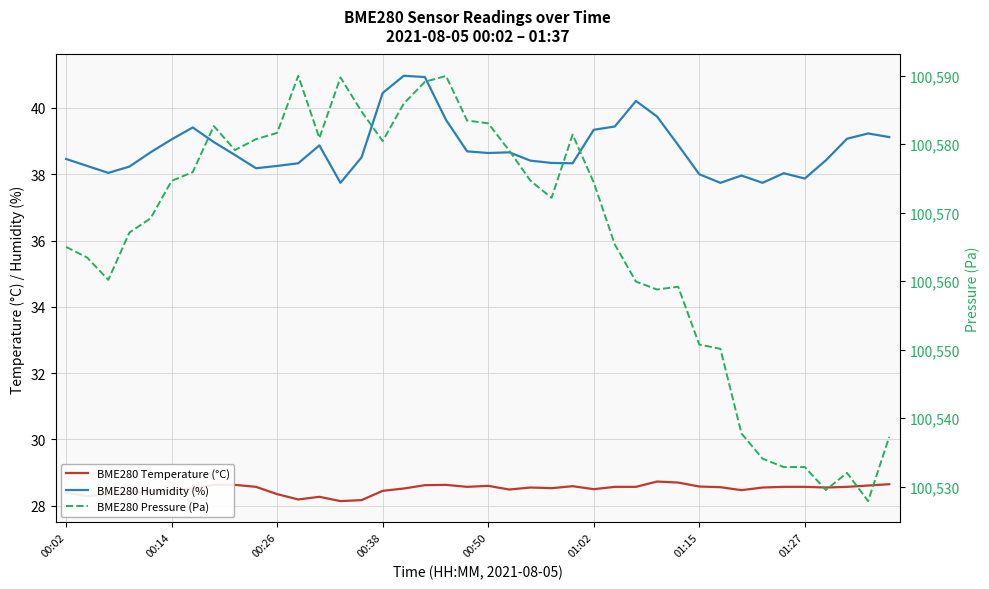

Reading right to left, transcribe all the data shown in this chart.

BME280 Temperature (°C): 28.6	28.6	28.6	28.6	28.6	28.6	28.6	28.5	28.6	28.6	28.7	28.7	28.6	28.6	28.5	28.6	28.5	28.6	28.5	28.6	28.6	28.6	28.6	28.5	28.4	28.2	28.1	28.3	28.2	28.4	28.6	28.6	28.6	28.5	28.5	28.4	28.4	28.3	28.3	28.4
BME280 Humidity (%): 39.1	39.2	39.1	38.4	37.9	38.0	37.7	38.0	37.7	38.0	38.9	39.7	40.2	39.4	39.3	38.3	38.3	38.4	38.7	38.6	38.7	39.6	40.9	41.0	40.5	38.5	37.7	38.9	38.3	38.2	38.2	38.6	39.0	39.4	39.0	38.7	38.2	38.0	38.2	38.5
BME280 Pressure (Pa): 100537.3	100527.9	100532.0	100529.5	100532.9	100532.9	100534.1	100537.8	100550.1	100550.8	100559.2	100558.8	100559.9	100565.3	100574.4	100581.4	100572.2	100574.7	100579.0	100583.0	100583.4	100589.9	100589.1	100585.9	100580.4	100584.8	100589.7	100580.9	100590.0	100581.6	100580.7	100579.1	100582.6	100575.9	100574.6	100569.2	100567.1	100560.2	100563.4	100565.0